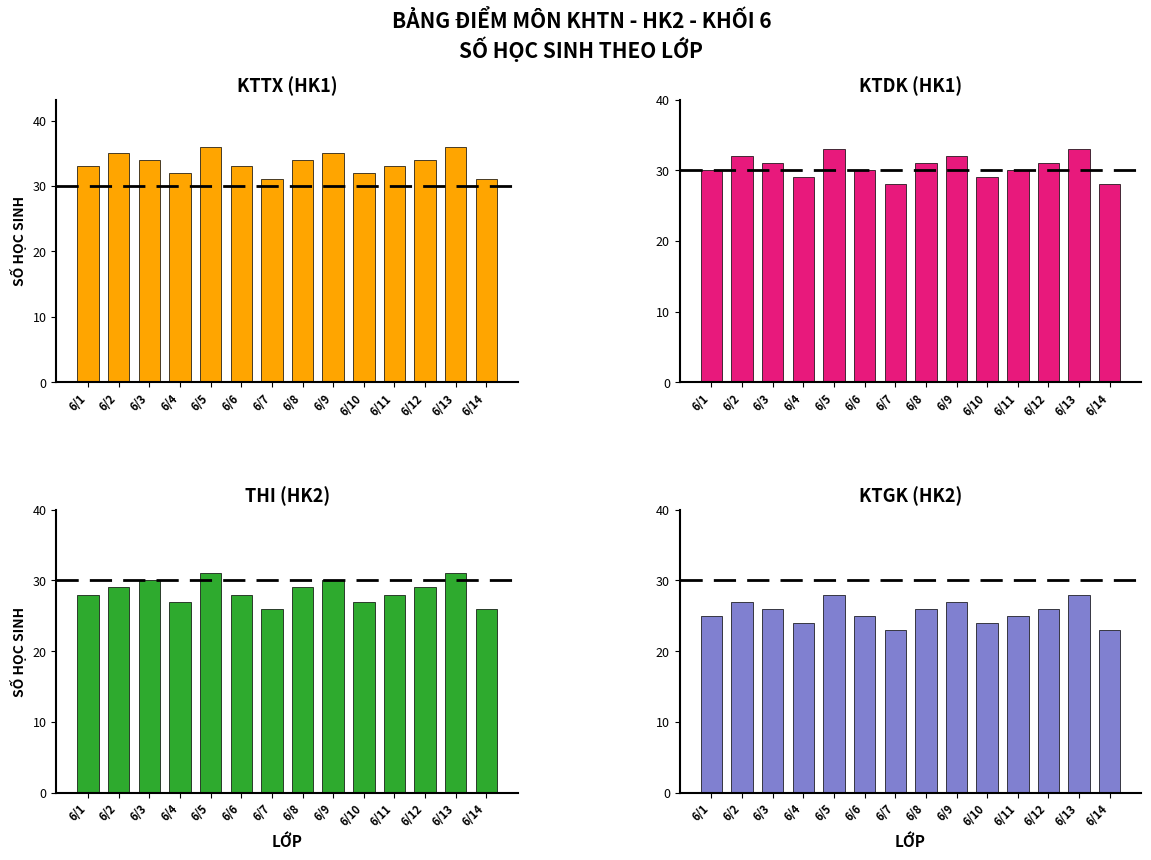

List the series in order of their peak value, highest first.

KTTX, KTDK, THI, KTGK